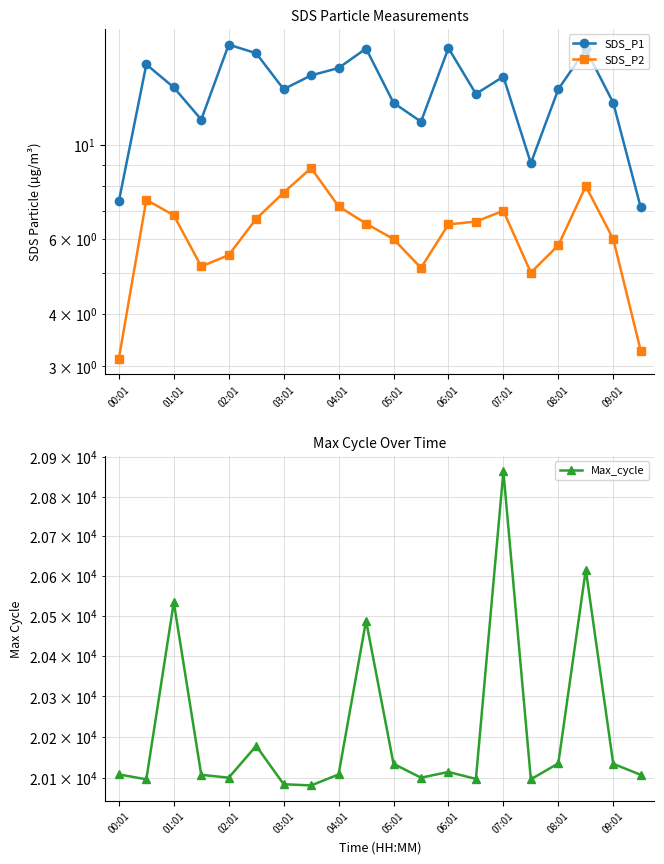

Is it true that Max_cycle equals 4441.9 at 01:01?

False